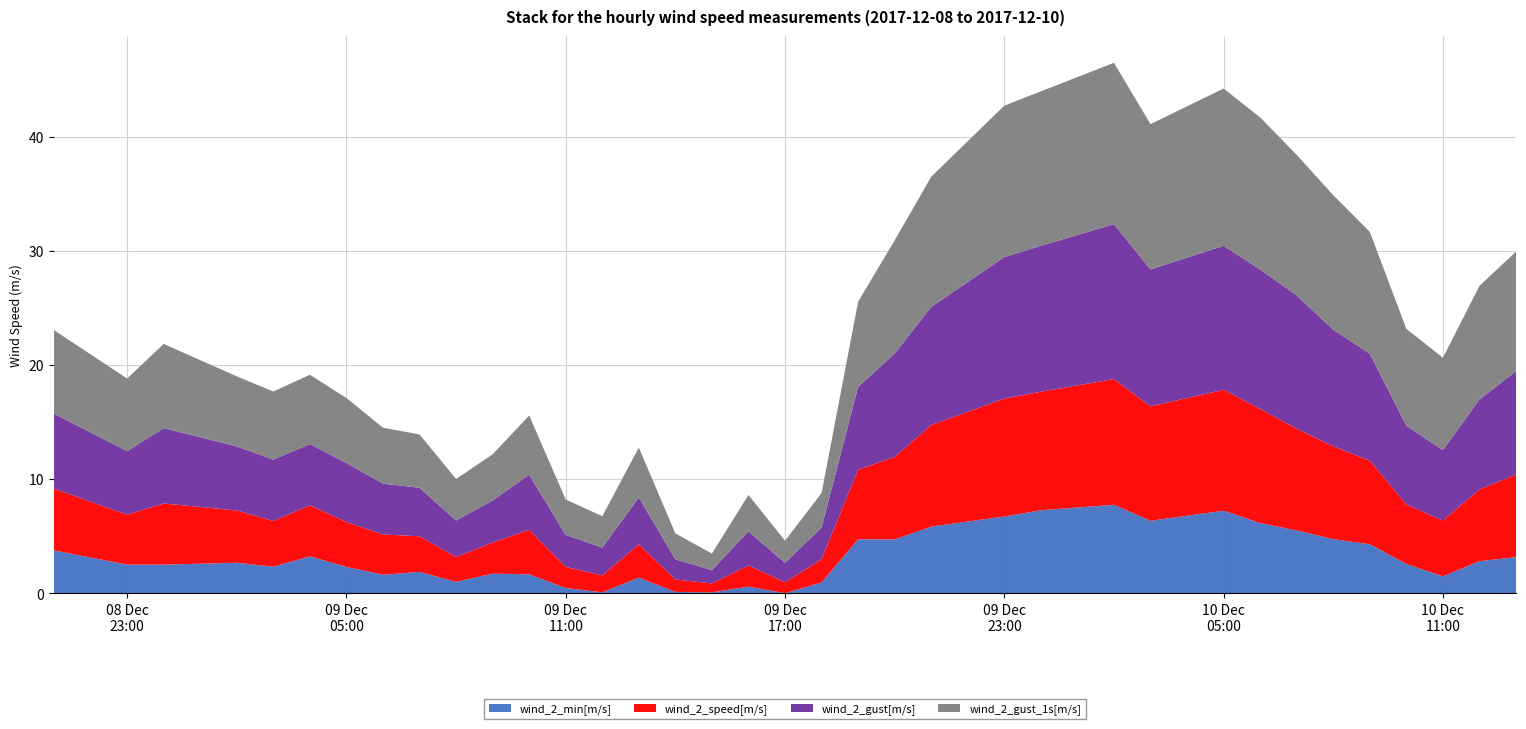

Reading left to right, list all the values displayed in this chart.

wind_2_min[m/s]: 2017-12-08 21:00=3.8	2017-12-08 23:00=2.5	2017-12-09 00:00=2.5	2017-12-09 02:00=2.7	2017-12-09 03:00=2.3	2017-12-09 04:00=3.2	2017-12-09 05:00=2.3	2017-12-09 06:00=1.6	2017-12-09 07:00=1.9	2017-12-09 08:00=1.0	2017-12-09 09:00=1.7	2017-12-09 10:00=1.7	2017-12-09 11:00=0.5	2017-12-09 12:00=0.1	2017-12-09 13:00=1.4	2017-12-09 14:00=0.1	2017-12-09 15:00=0.1	2017-12-09 16:00=0.6	2017-12-09 17:00=0.0	2017-12-09 18:00=1.0	2017-12-09 19:00=4.7	2017-12-09 20:00=4.7	2017-12-09 21:00=5.8	2017-12-09 23:00=6.7	2017-12-10 00:00=7.3	2017-12-10 02:00=7.8	2017-12-10 03:00=6.4	2017-12-10 05:00=7.2	2017-12-10 06:00=6.2	2017-12-10 07:00=5.5	2017-12-10 08:00=4.8	2017-12-10 09:00=4.3	2017-12-10 10:00=2.6	2017-12-10 11:00=1.5	2017-12-10 12:00=2.8	2017-12-10 13:00=3.2
wind_2_speed[m/s]: 2017-12-08 21:00=5.4	2017-12-08 23:00=4.4	2017-12-09 00:00=5.3	2017-12-09 02:00=4.6	2017-12-09 03:00=4.0	2017-12-09 04:00=4.5	2017-12-09 05:00=3.9	2017-12-09 06:00=3.5	2017-12-09 07:00=3.1	2017-12-09 08:00=2.2	2017-12-09 09:00=2.7	2017-12-09 10:00=3.9	2017-12-09 11:00=1.9	2017-12-09 12:00=1.5	2017-12-09 13:00=2.9	2017-12-09 14:00=1.1	2017-12-09 15:00=0.8	2017-12-09 16:00=1.9	2017-12-09 17:00=0.9	2017-12-09 18:00=2.0	2017-12-09 19:00=6.1	2017-12-09 20:00=7.2	2017-12-09 21:00=8.9	2017-12-09 23:00=10.3	2017-12-10 00:00=10.4	2017-12-10 02:00=11.0	2017-12-10 03:00=10.0	2017-12-10 05:00=10.6	2017-12-10 06:00=10.0	2017-12-10 07:00=8.9	2017-12-10 08:00=8.1	2017-12-10 09:00=7.3	2017-12-10 10:00=5.2	2017-12-10 11:00=4.9	2017-12-10 12:00=6.3	2017-12-10 13:00=7.2
wind_2_gust[m/s]: 2017-12-08 21:00=6.6	2017-12-08 23:00=5.6	2017-12-09 00:00=6.6	2017-12-09 02:00=5.6	2017-12-09 03:00=5.4	2017-12-09 04:00=5.4	2017-12-09 05:00=5.2	2017-12-09 06:00=4.5	2017-12-09 07:00=4.2	2017-12-09 08:00=3.2	2017-12-09 09:00=3.7	2017-12-09 10:00=4.8	2017-12-09 11:00=2.8	2017-12-09 12:00=2.4	2017-12-09 13:00=4.1	2017-12-09 14:00=1.8	2017-12-09 15:00=1.2	2017-12-09 16:00=3.0	2017-12-09 17:00=1.7	2017-12-09 18:00=2.8	2017-12-09 19:00=7.2	2017-12-09 20:00=9.1	2017-12-09 21:00=10.3	2017-12-09 23:00=12.4	2017-12-10 00:00=12.8	2017-12-10 02:00=13.6	2017-12-10 03:00=12.0	2017-12-10 05:00=12.6	2017-12-10 06:00=12.2	2017-12-10 07:00=11.7	2017-12-10 08:00=10.2	2017-12-10 09:00=9.4	2017-12-10 10:00=6.9	2017-12-10 11:00=6.2	2017-12-10 12:00=7.9	2017-12-10 13:00=9.1
wind_2_gust_1s[m/s]: 2017-12-08 21:00=7.3	2017-12-08 23:00=6.4	2017-12-09 00:00=7.4	2017-12-09 02:00=6.1	2017-12-09 03:00=6.0	2017-12-09 04:00=6.1	2017-12-09 05:00=5.7	2017-12-09 06:00=4.9	2017-12-09 07:00=4.7	2017-12-09 08:00=3.6	2017-12-09 09:00=4.0	2017-12-09 10:00=5.2	2017-12-09 11:00=3.1	2017-12-09 12:00=2.8	2017-12-09 13:00=4.4	2017-12-09 14:00=2.3	2017-12-09 15:00=1.4	2017-12-09 16:00=3.2	2017-12-09 17:00=1.9	2017-12-09 18:00=3.0	2017-12-09 19:00=7.5	2017-12-09 20:00=9.9	2017-12-09 21:00=11.4	2017-12-09 23:00=13.3	2017-12-10 00:00=13.5	2017-12-10 02:00=14.1	2017-12-10 03:00=12.7	2017-12-10 05:00=13.8	2017-12-10 06:00=13.3	2017-12-10 07:00=12.3	2017-12-10 08:00=11.8	2017-12-10 09:00=10.7	2017-12-10 10:00=8.5	2017-12-10 11:00=8.1	2017-12-10 12:00=9.9	2017-12-10 13:00=10.5